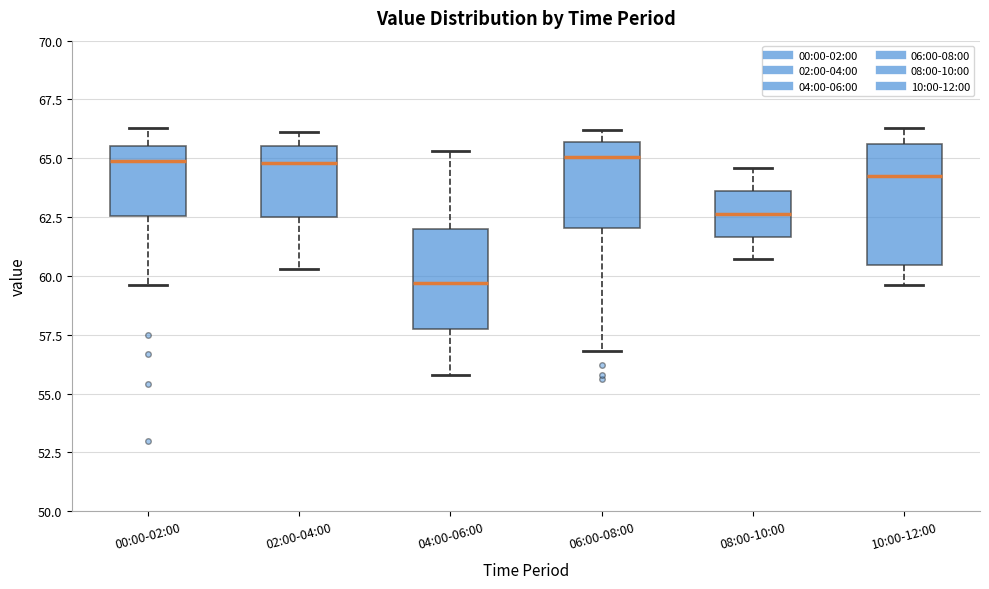

Reading left to right, read every box against the y-axis: the position of its median line, the range the box covers, and the ends of its whiskers. The values are not printed on the chart, so give them approximately, as read against the axis.

00:00-02:00: median 65.0, box 62.5 to 65.5, whiskers 59.5 to 66.5
02:00-04:00: median 65.0, box 62.5 to 65.5, whiskers 60.5 to 66.0
04:00-06:00: median 59.5, box 58.0 to 62.0, whiskers 56.0 to 65.5
06:00-08:00: median 65.0, box 62.0 to 65.5, whiskers 57.0 to 66.0
08:00-10:00: median 62.5, box 61.5 to 63.5, whiskers 60.5 to 64.5
10:00-12:00: median 64.5, box 60.5 to 65.5, whiskers 59.5 to 66.5